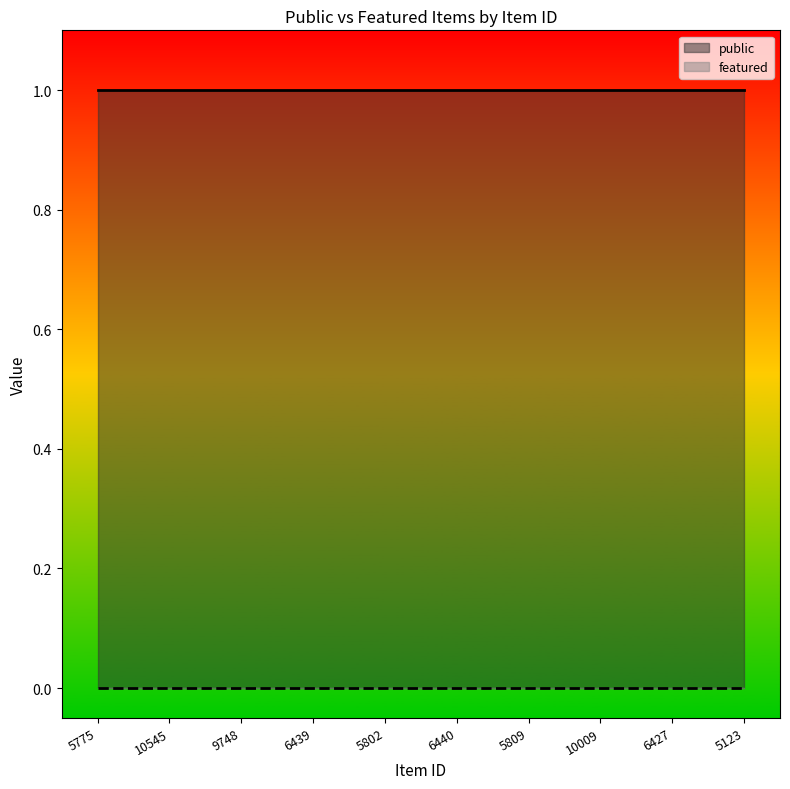

True or false: featured and public intersect in this chart.

False